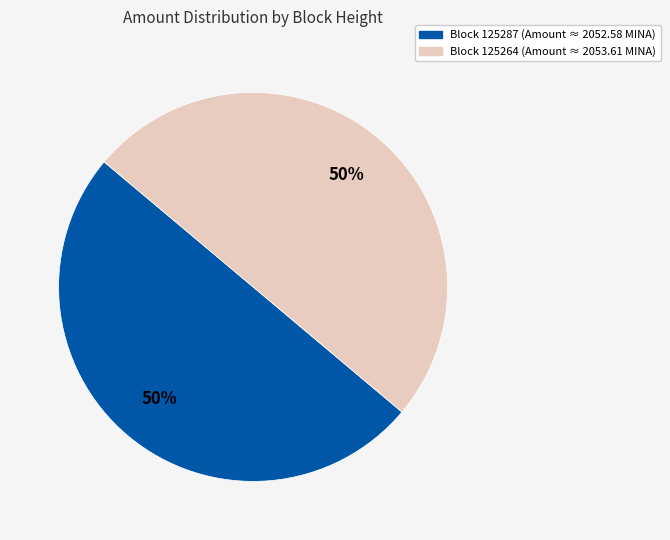

What is the ratio of the value at Block 125264 (Amount ≈ 2053.61 MINA) to the value at Block 125287 (Amount ≈ 2052.58 MINA)?

1.0